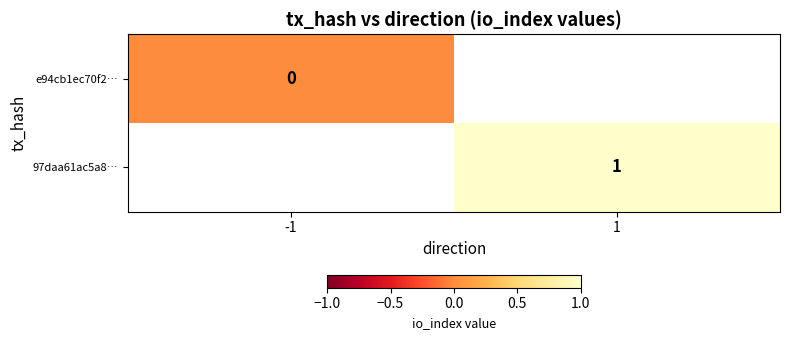

What is the approximate value of 97daa61ac5a8… at 1?

1.0